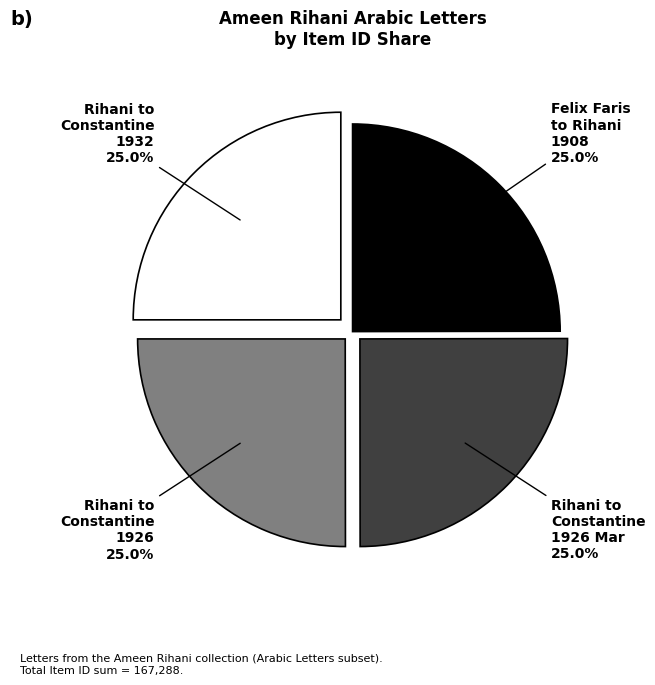

What is the total percentage of Rihani to Constantine 1932 and Rihani to Constantine 1926 Mar?

50.0%